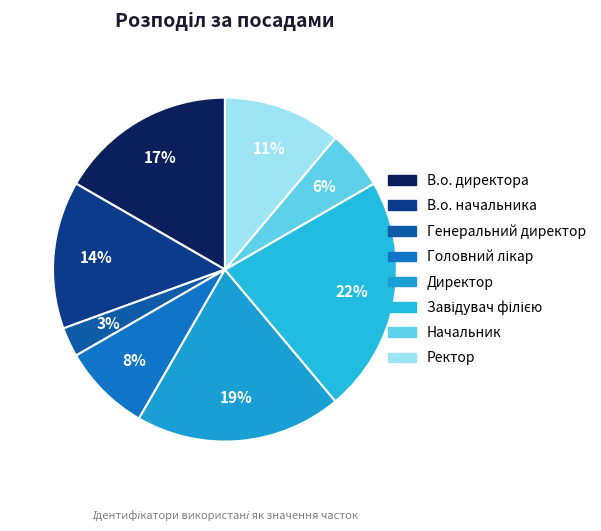

What is the smallest slice in the pie chart?

Генеральний директор